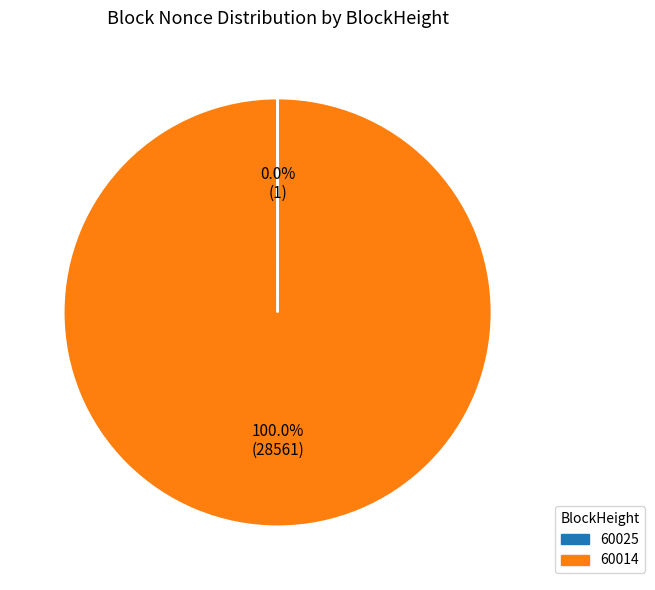

What is the majority slice?

60014